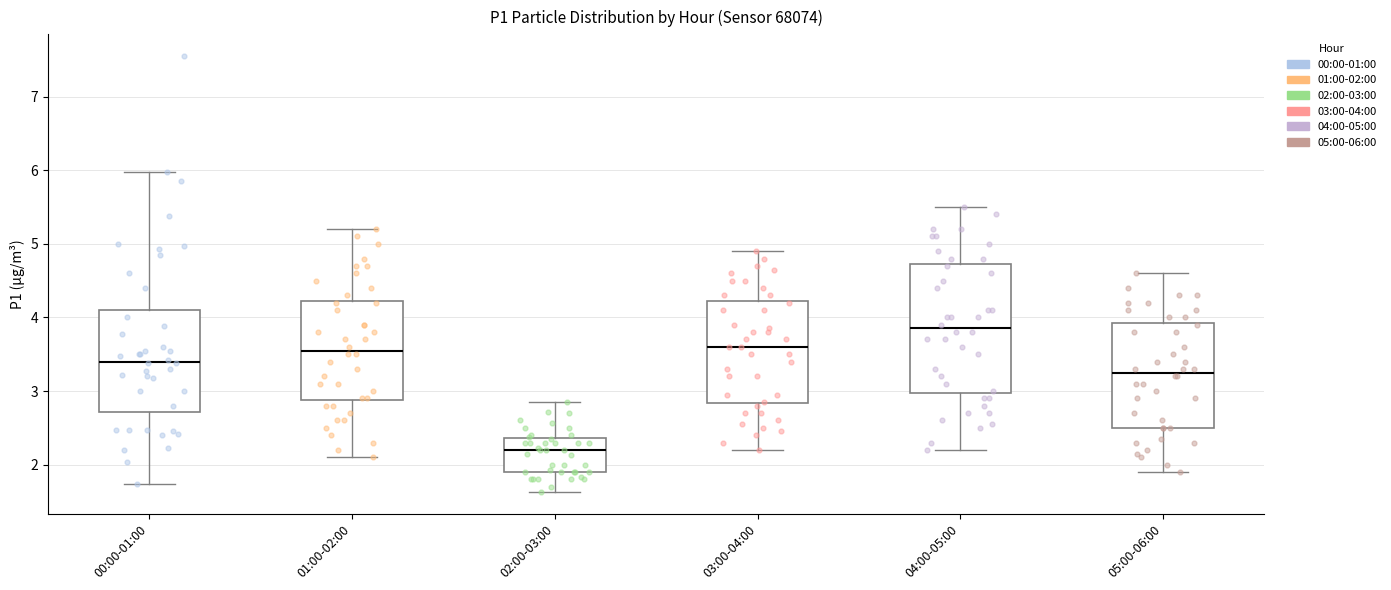

Reading left to right, read every box against the y-axis: the position of its median line, the range the box covers, and the ends of its whiskers. The values are not printed on the chart, so give them approximately, as read against the axis.

00:00-01:00: median 3.4, box 2.7 to 4.1, whiskers 1.7 to 6.0
01:00-02:00: median 3.6, box 2.9 to 4.2, whiskers 2.1 to 5.2
02:00-03:00: median 2.2, box 1.9 to 2.4, whiskers 1.6 to 2.9
03:00-04:00: median 3.6, box 2.8 to 4.2, whiskers 2.2 to 4.9
04:00-05:00: median 3.9, box 3.0 to 4.7, whiskers 2.2 to 5.5
05:00-06:00: median 3.3, box 2.5 to 3.9, whiskers 1.9 to 4.6